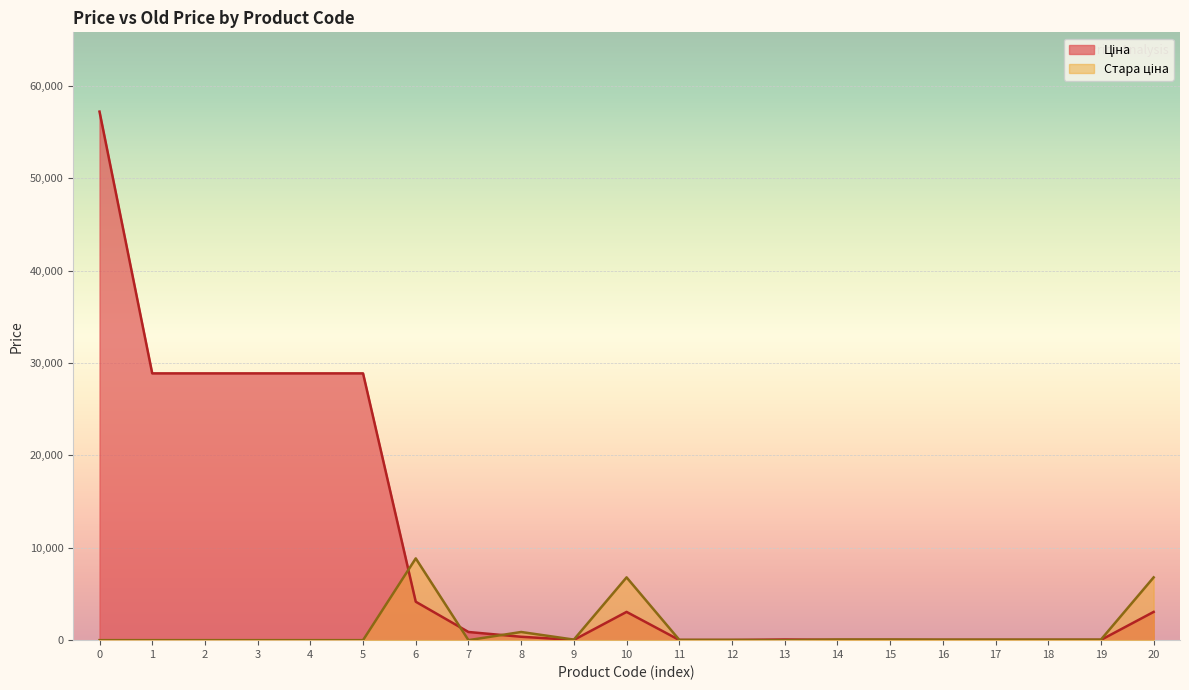

How many interior local peaks does the Ціна series have?

2